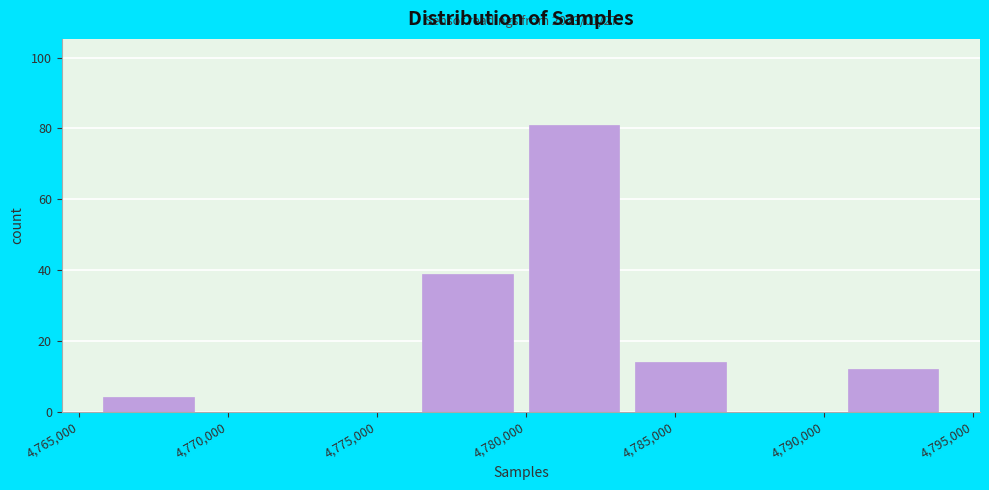

Over which range of the x-axis is the bar tallest?

4780000 to 4783500